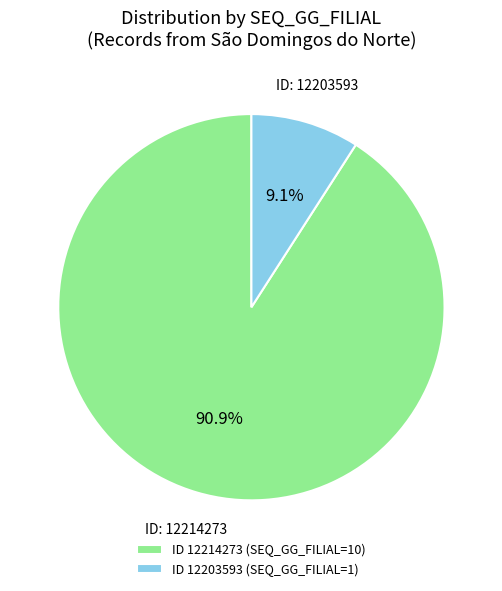

What percentage is NOT represented by ID: 12214273?

9.1%